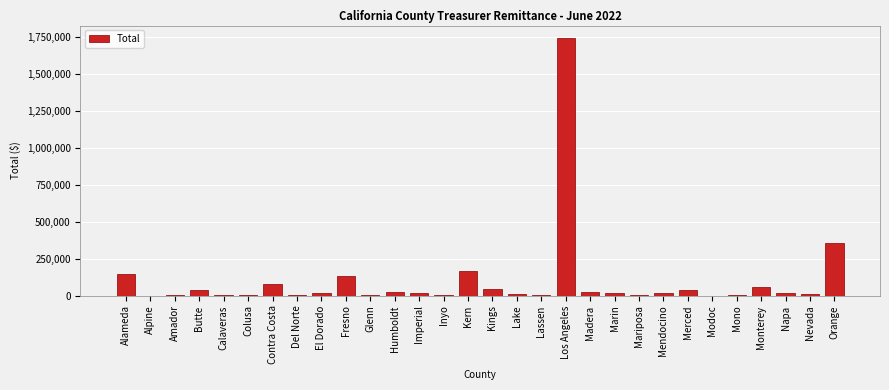

At which category does the chart reach its peak across all series?

Los Angeles